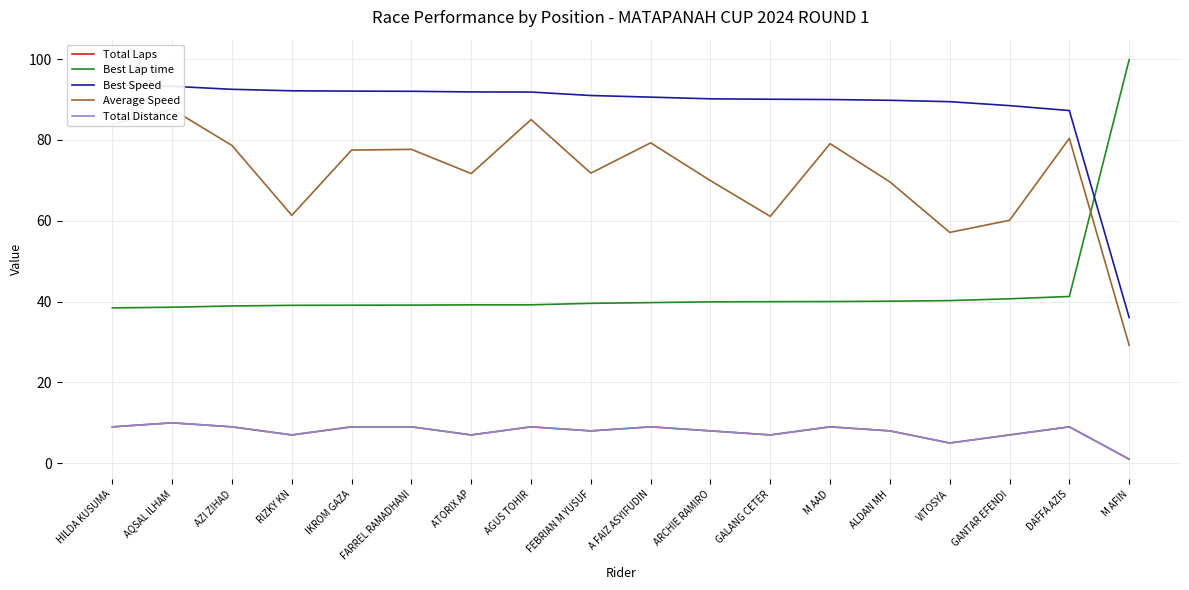

True or false: Best Speed has a value of 131.0 at AQSAL ILHAM.

False